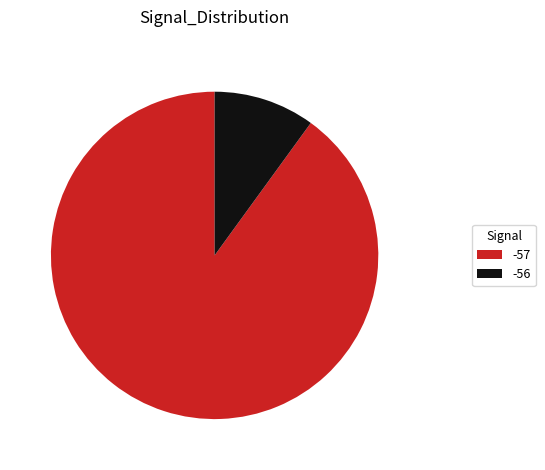

The -56 slice represents 10% of the pie. True or false?

True